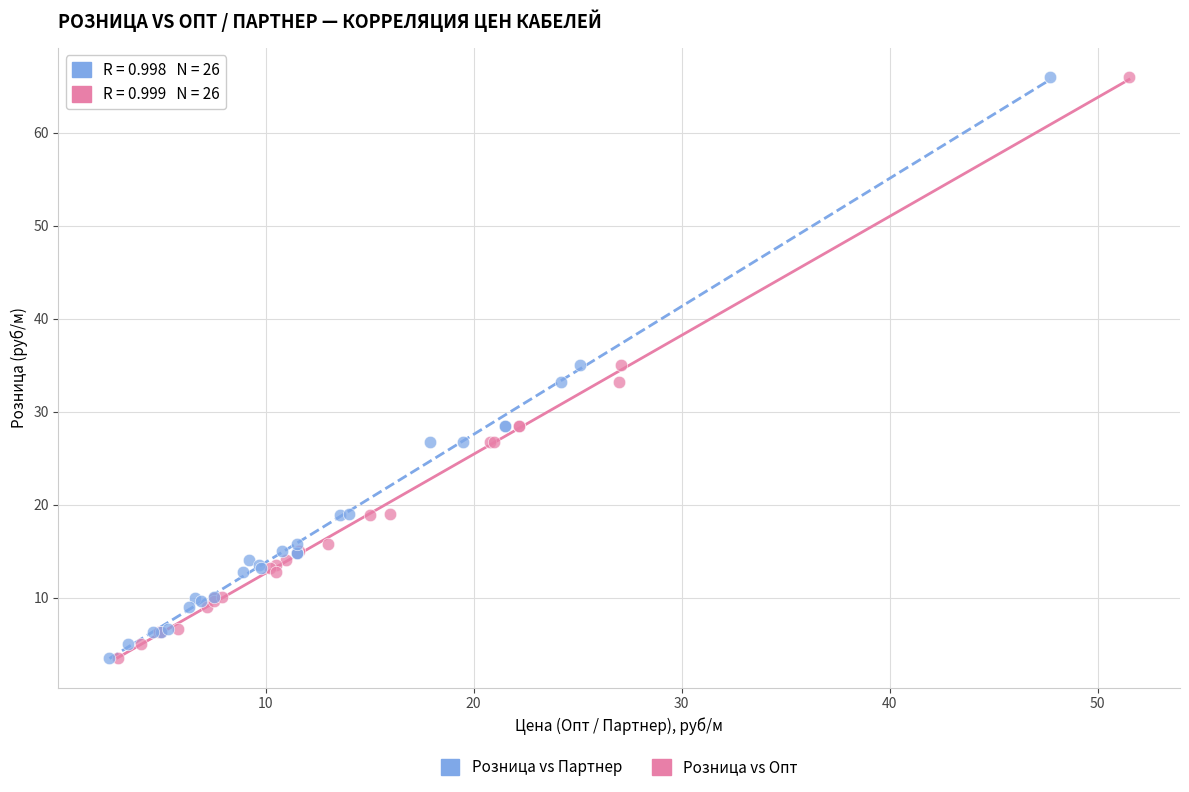

What are all the series names shown in the legend?

Розница vs Партнер, Розница vs Опт